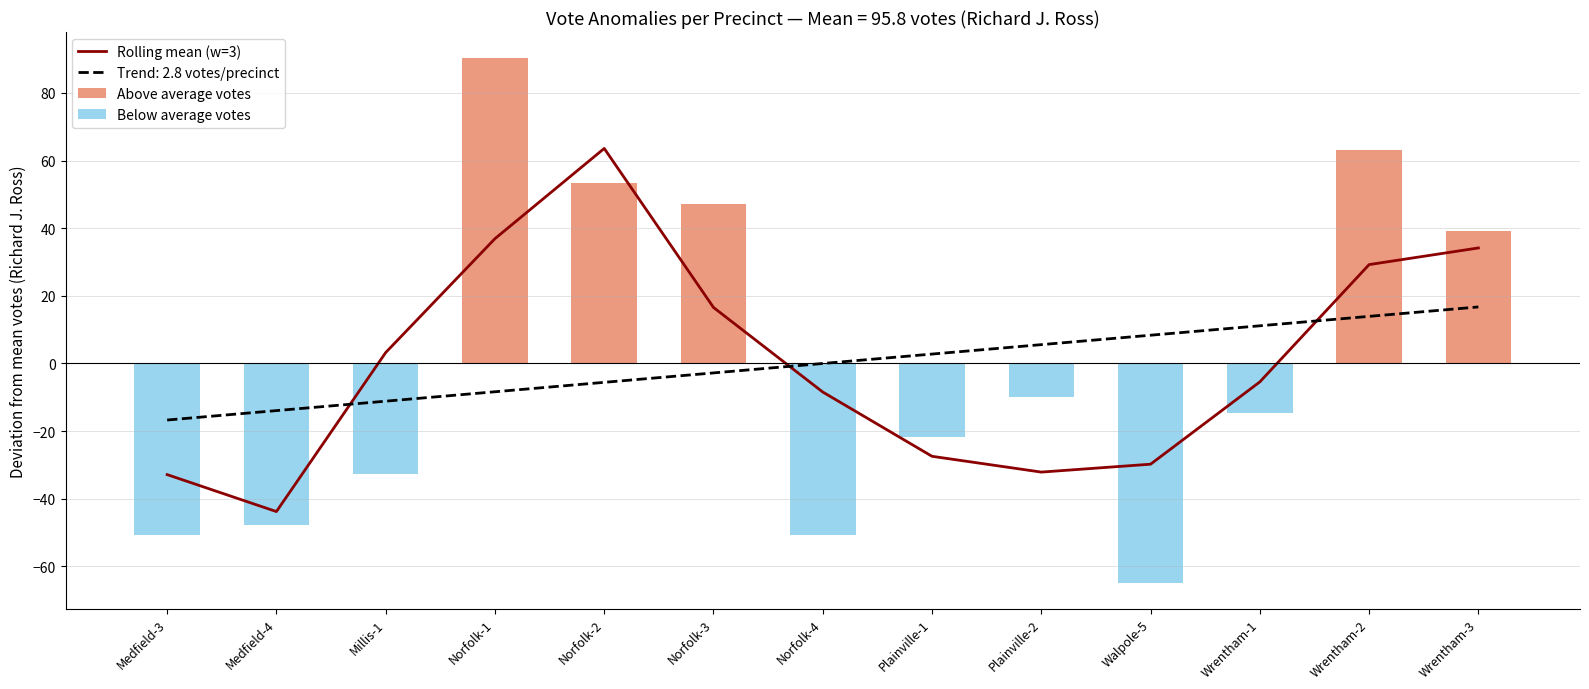

The Trend: 2.8 votes/precinct series shows -13.9 at Medfield-4. True or false?

True